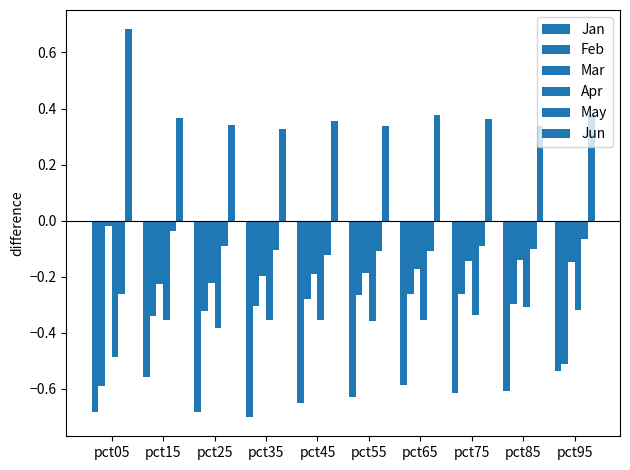

What is the difference between the highest and lowest values at pct15?

0.9